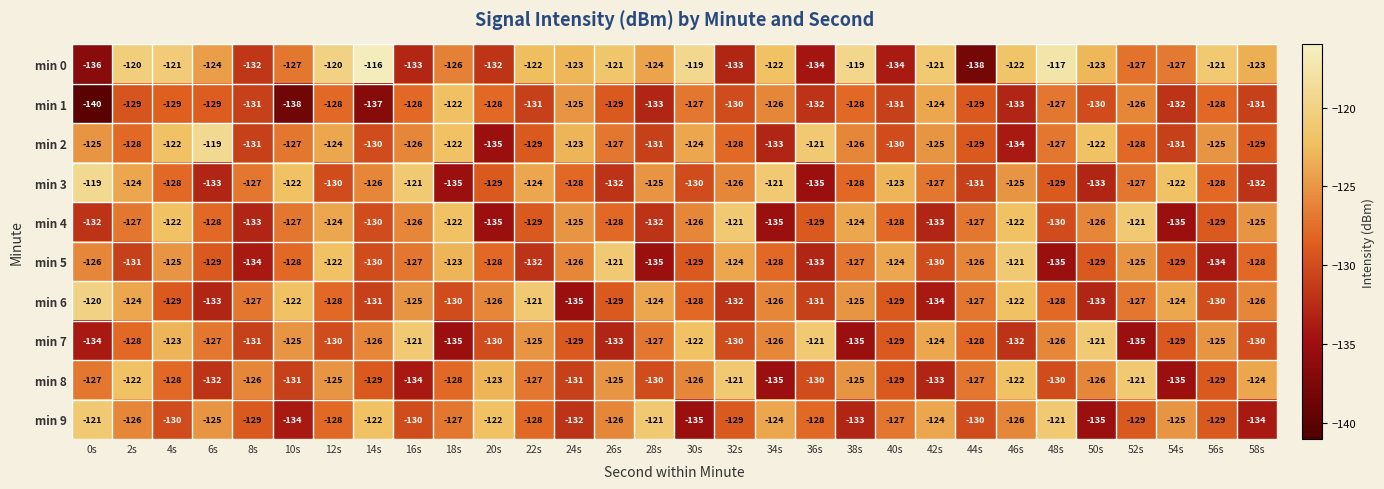

What is the total value across all series at 54s?

-1289